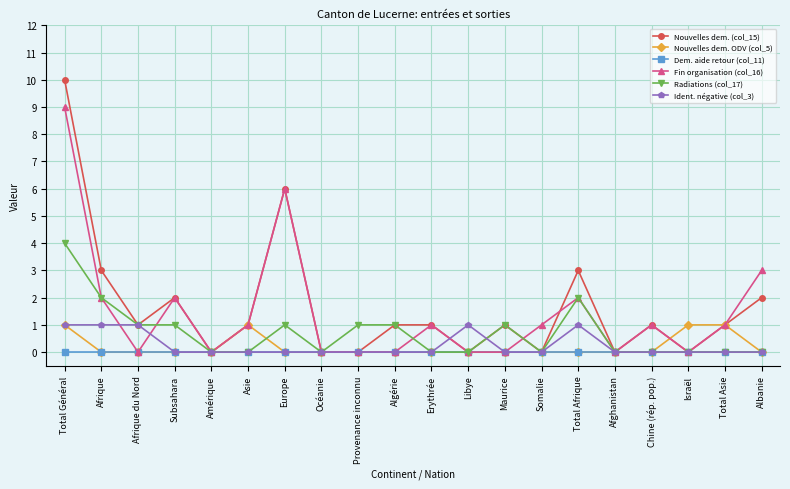

Is the value of Nouvelles dem. (col_15) at Europe greater than the value of Nouvelles dem. ODV (col_5) at Maurice?

Yes